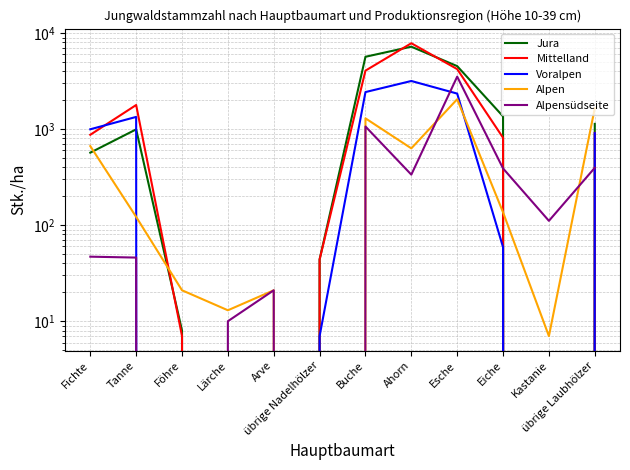

At which category is the sum across all series the highest?

Ahorn